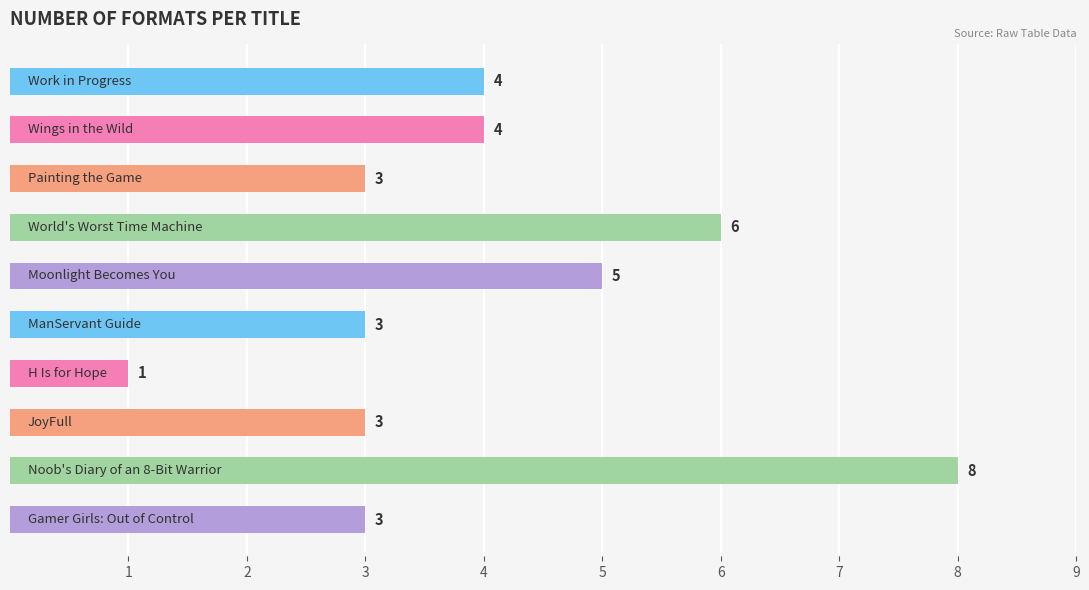

What is the value of the 8th bar from the top?

3